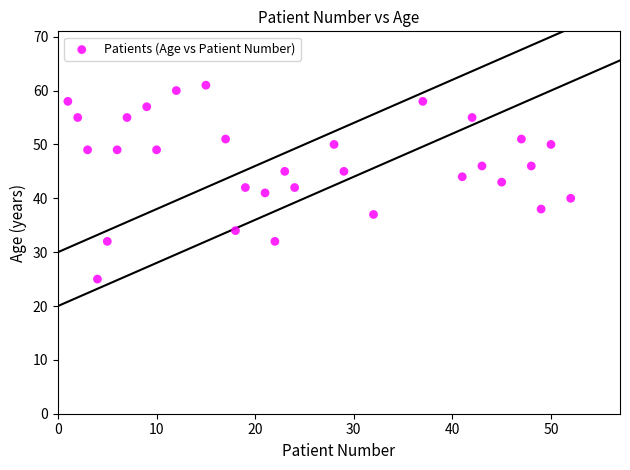

What is the range of X values (max minus min)?

51